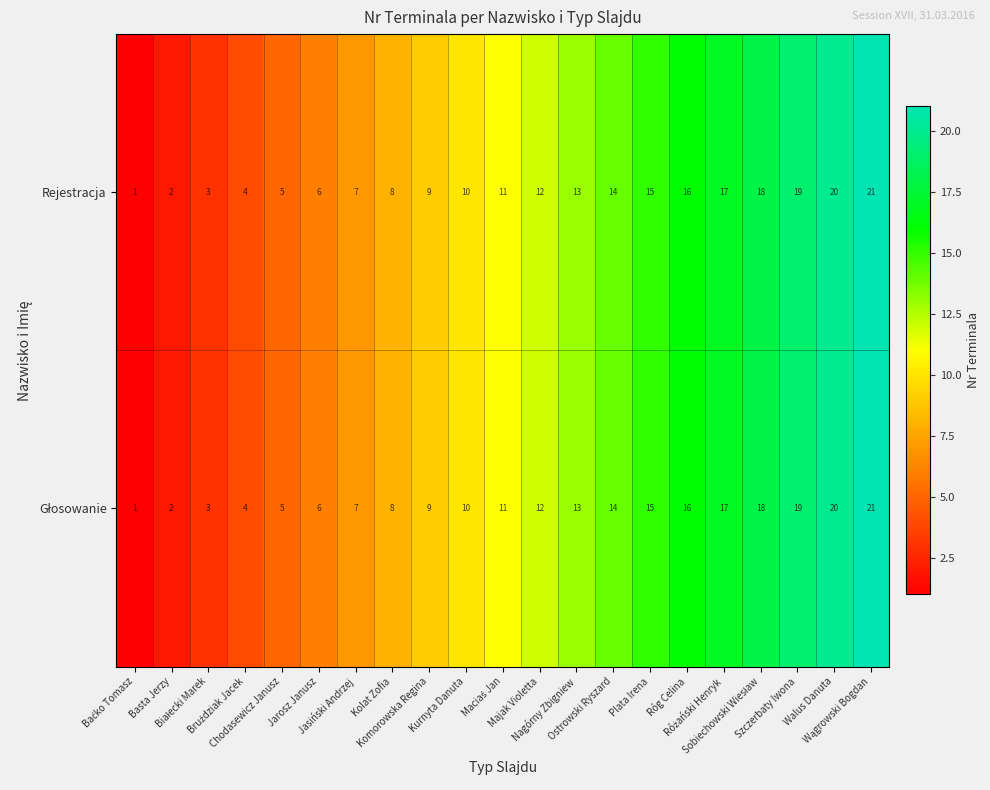

What is the difference between the second highest and minimum values in the Rejestracja series?

19